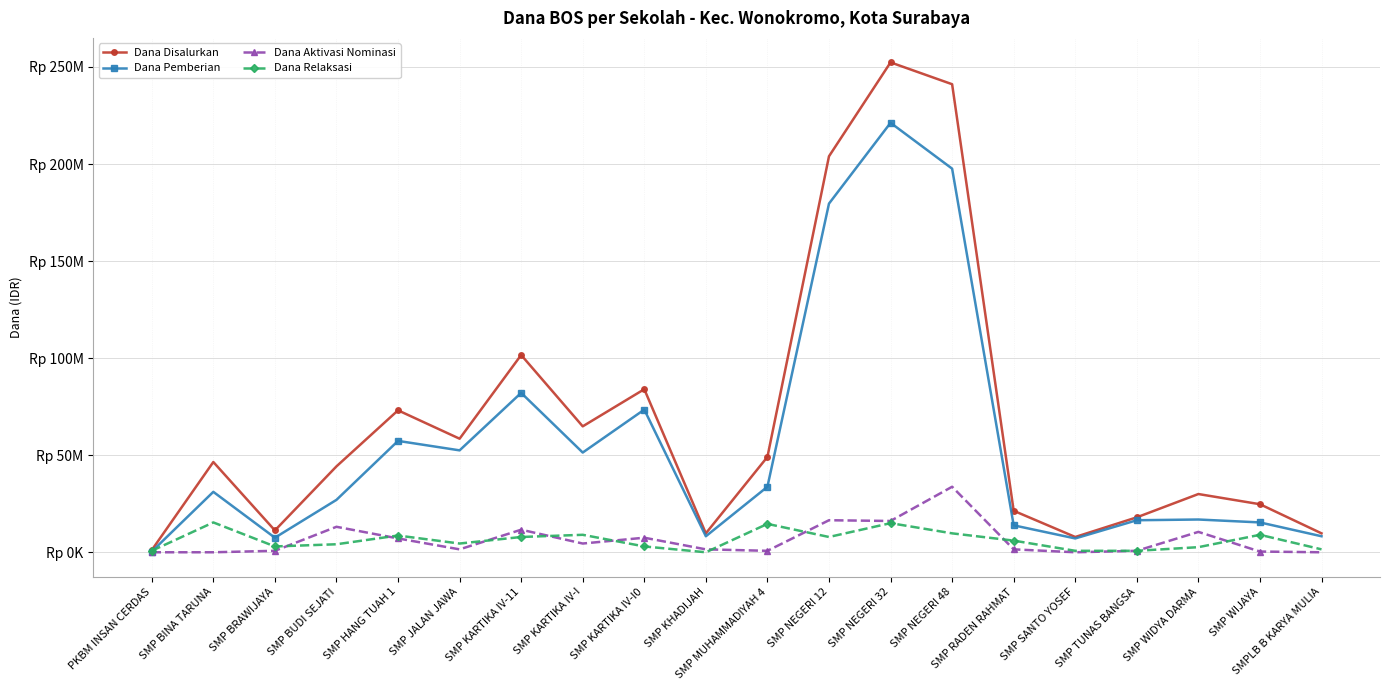

List the labels in order of Dana Relaksasi value, largest first.

SMP BINA TARUNA, SMP NEGERI 32, SMP MUHAMMADIYAH 4, SMP NEGERI 48, SMP KARTIKA IV-I, SMP WIJAYA, SMP HANG TUAH 1, SMP KARTIKA IV-11, SMP NEGERI 12, SMP RADEN RAHMAT, SMP JALAN JAWA, SMP BUDI SEJATI, SMP BRAWIJAYA, SMP KARTIKA IV-I0, SMP WIDYA DARMA, SMPLB B KARYA MULIA, PKBM INSAN CERDAS, SMP SANTO YOSEF, SMP TUNAS BANGSA, SMP KHADIJAH